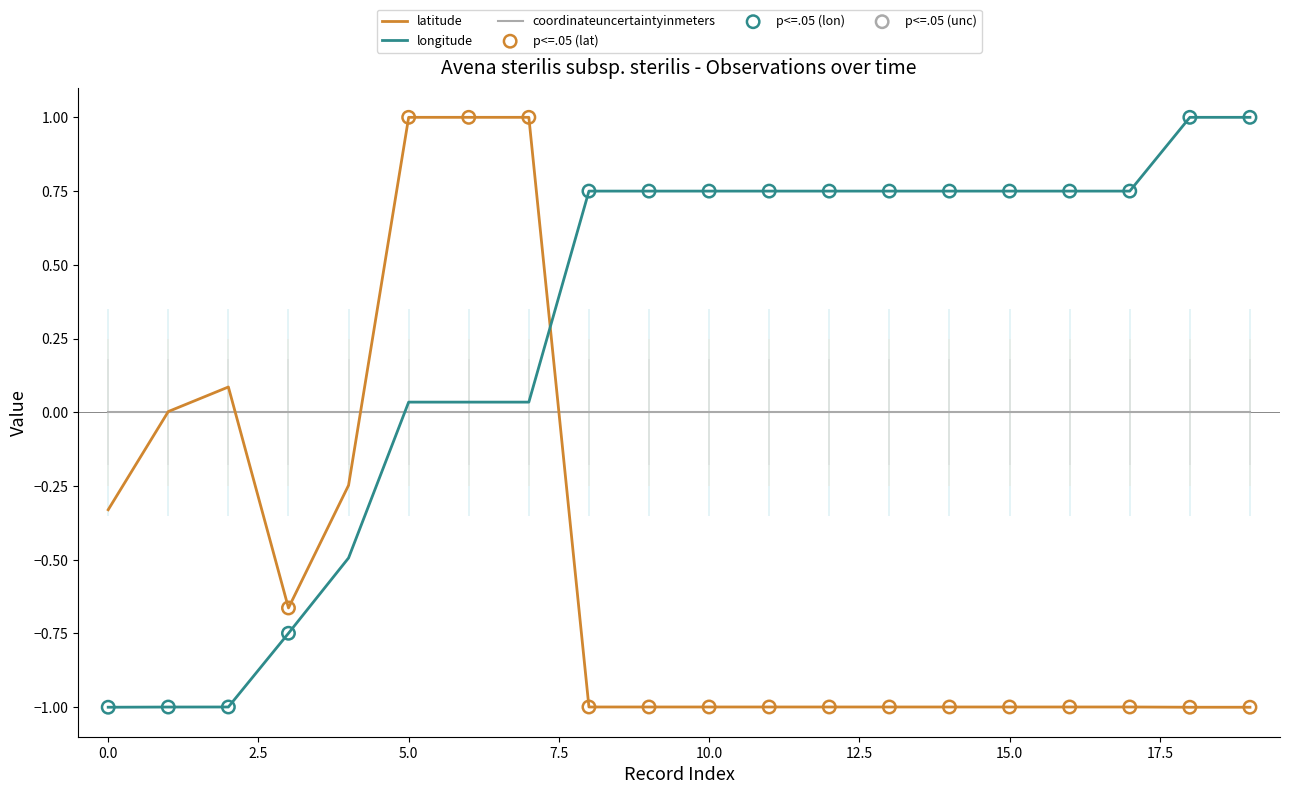

Which series reaches the minimum Y coordinate?

latitude